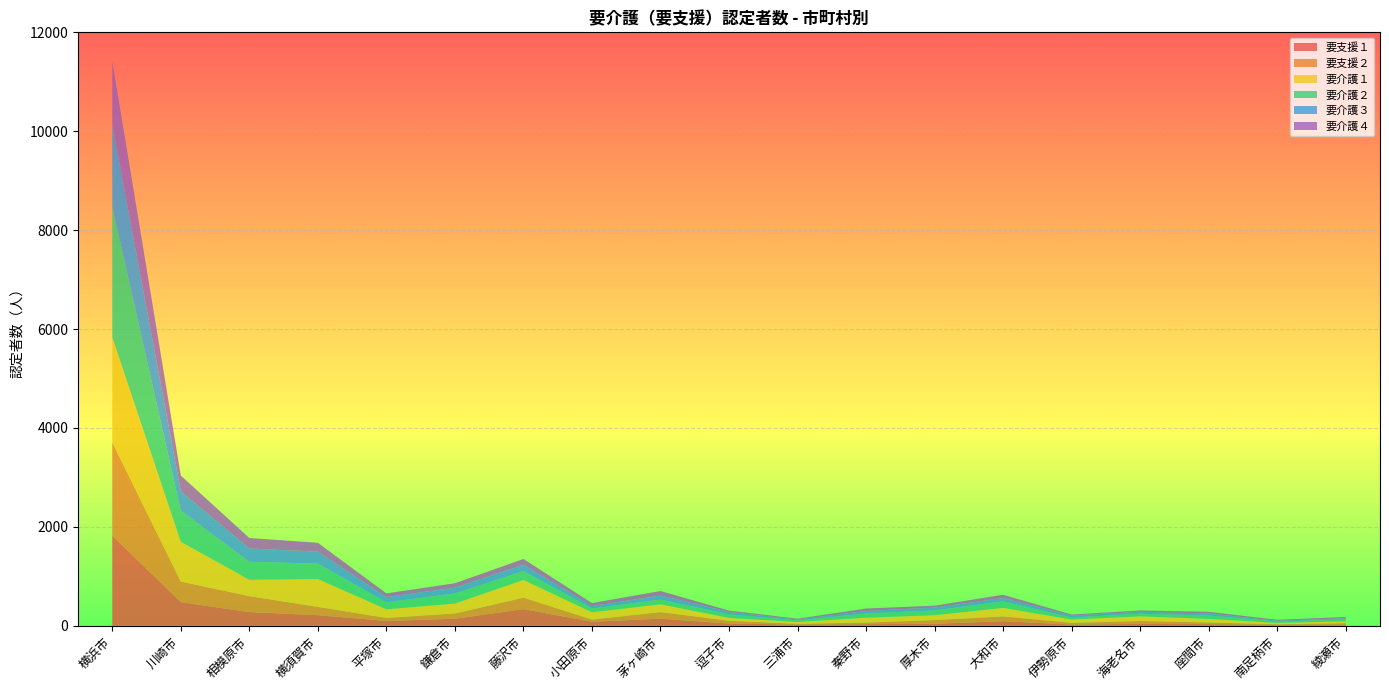

Reading left to right, transcribe all the data shown in this chart.

要支援１: 横浜市=1821	川崎市=478	相模原市=275	横須賀市=213	平塚市=97	鎌倉市=141	藤沢市=336	小田原市=80	茅ヶ崎市=143	逗子市=44	三浦市=24	秦野市=32	厚木市=40	大和市=91	伊勢原市=25	海老名市=36	座間市=32	南足柄市=19	綾瀬市=27
要支援２: 横浜市=1885	川崎市=414	相模原市=323	横須賀市=167	平塚市=61	鎌倉市=106	藤沢市=231	小田原市=45	茅ヶ崎市=133	逗子市=56	三浦市=15	秦野市=32	厚木市=74	大和市=98	伊勢原市=33	海老名市=59	座間市=34	南足柄市=11	綾瀬市=25
要介護１: 横浜市=2125	川崎市=805	相模原市=331	横須賀市=564	平塚市=174	鎌倉市=201	藤沢市=358	小田原市=147	茅ヶ崎市=157	逗子市=57	三浦市=36	秦野市=98	厚木市=98	大和市=172	伊勢原市=67	海老名市=95	座間市=72	南足柄市=27	綾瀬市=37
要介護２: 横浜市=2638	川崎市=626	相模原市=364	横須賀市=312	平塚市=140	鎌倉市=205	藤沢市=180	小田原市=76	茅ヶ崎市=95	逗子市=72	三浦市=31	秦野市=86	厚木市=98	大和市=132	伊勢原市=41	海老名市=52	座間市=68	南足柄市=28	綾瀬市=38
要介護３: 横浜市=1666	川崎市=395	相模原市=268	横須賀市=243	平塚市=107	鎌倉市=117	藤沢市=130	小田原市=50	茅ヶ崎市=83	逗子市=48	三浦市=19	秦野市=50	厚木市=57	大和市=67	伊勢原市=40	海老名市=39	座間市=42	南足柄市=17	綾瀬市=23
要介護４: 横浜市=1282	川崎市=319	相模原市=213	横須賀市=178	平塚市=75	鎌倉市=89	藤沢市=115	小田原市=60	茅ヶ崎市=91	逗子市=29	三浦市=17	秦野市=50	厚木市=39	大和市=66	伊勢原市=21	海老名市=28	座間市=34	南足柄市=19	綾瀬市=27